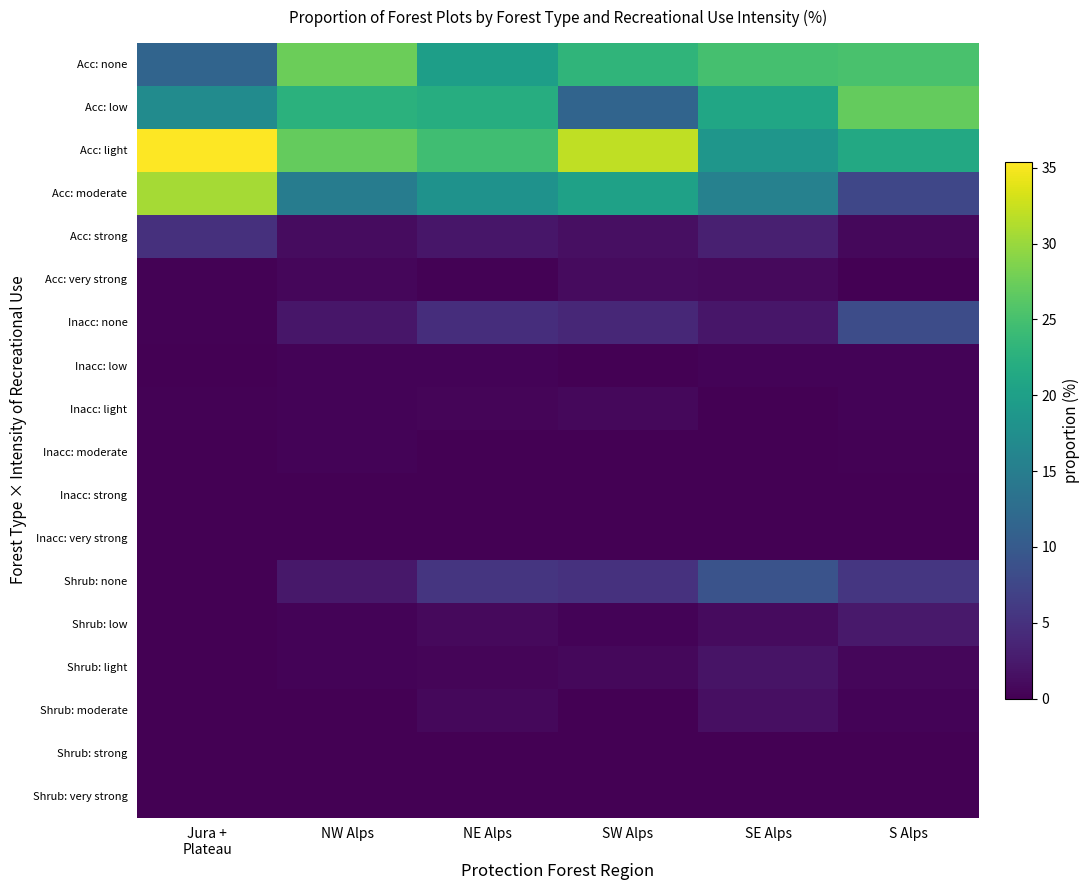

At which category is the sum across all series the highest?

SW Alps